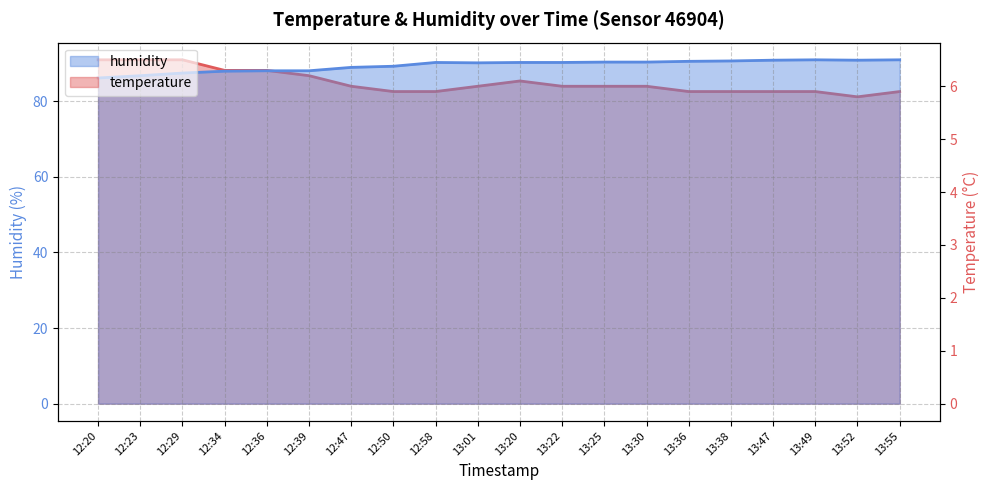

How many distinct data groups are displayed?

2